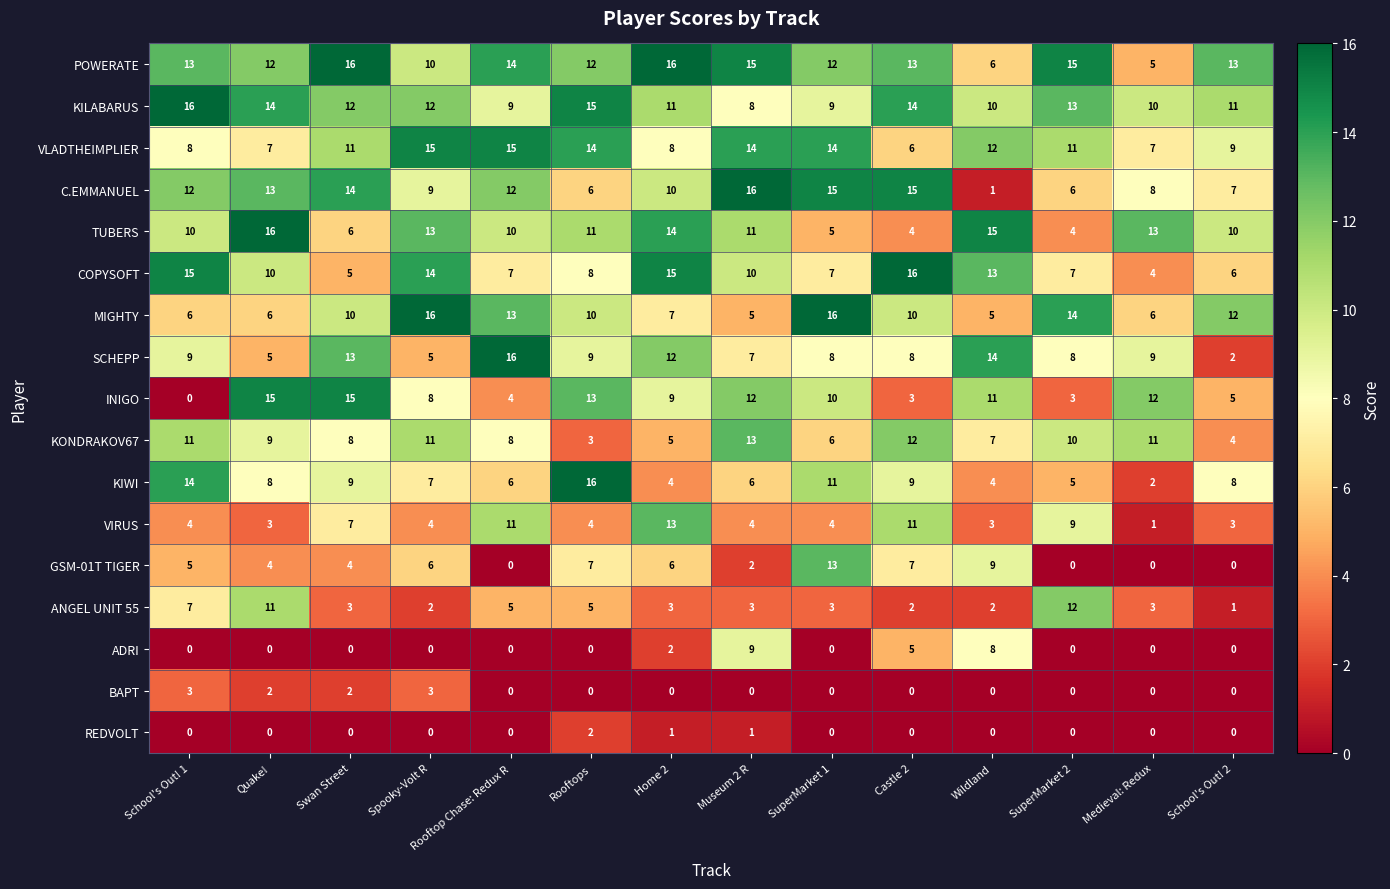

How many KONDRAKOV67 values are between 6 and 11?

9